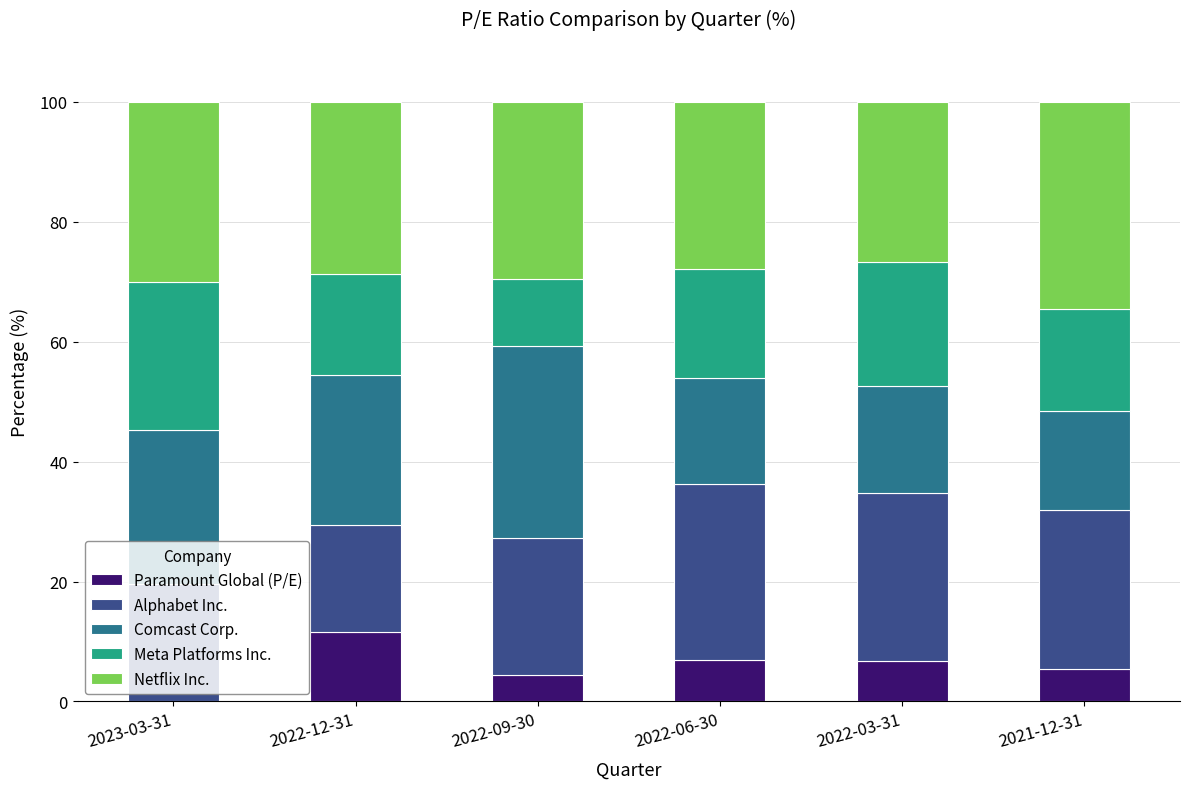

What are all the series names shown in the legend?

Paramount Global (P/E), Alphabet Inc., Comcast Corp., Meta Platforms Inc., Netflix Inc.